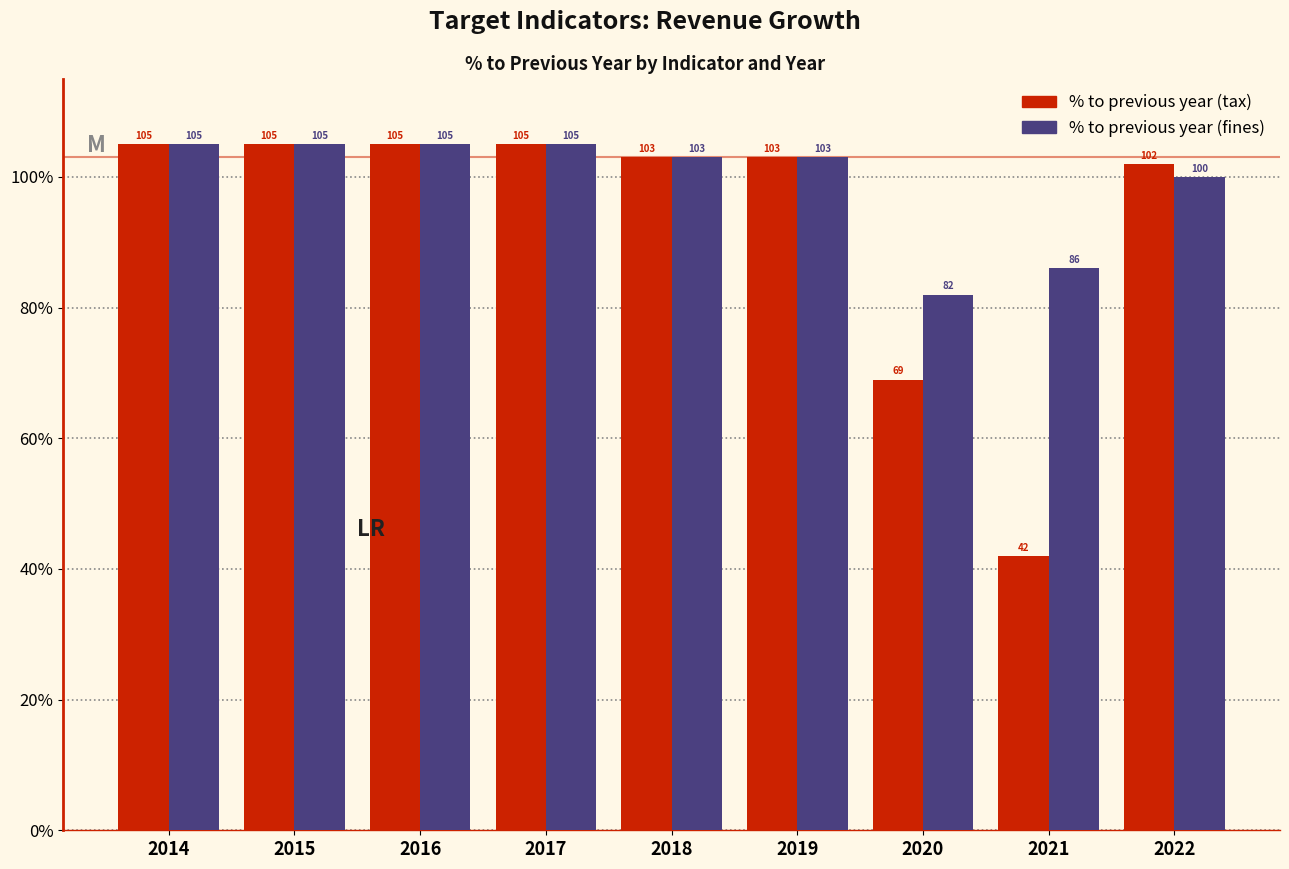

Reading left to right, transcribe all the data shown in this chart.

% to previous year (tax): 105	105	105	105	103	103	69	42	102
% to previous year (fines): 105	105	105	105	103	103	82	86	100